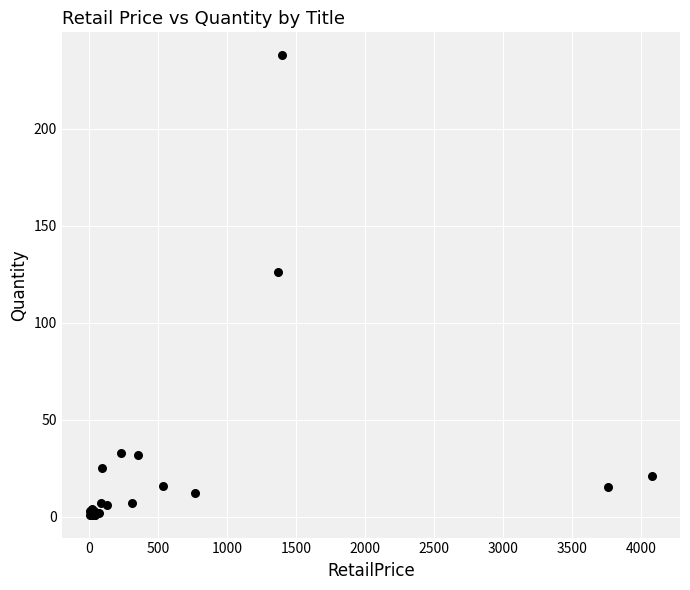

What Y value in the scatter plot is closest to 119?

126